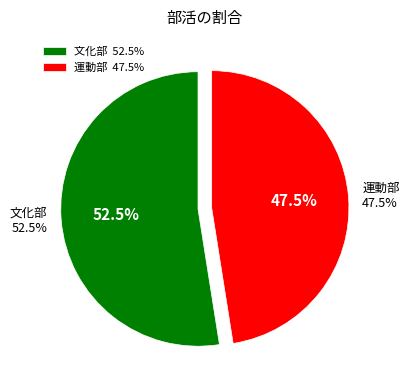

What is the smallest slice in the pie chart?

運動部